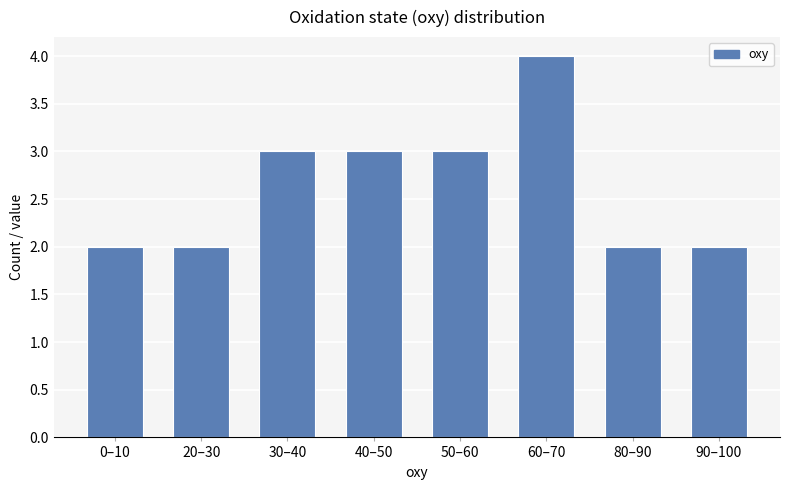

Does the chart contain stacked bars?

No